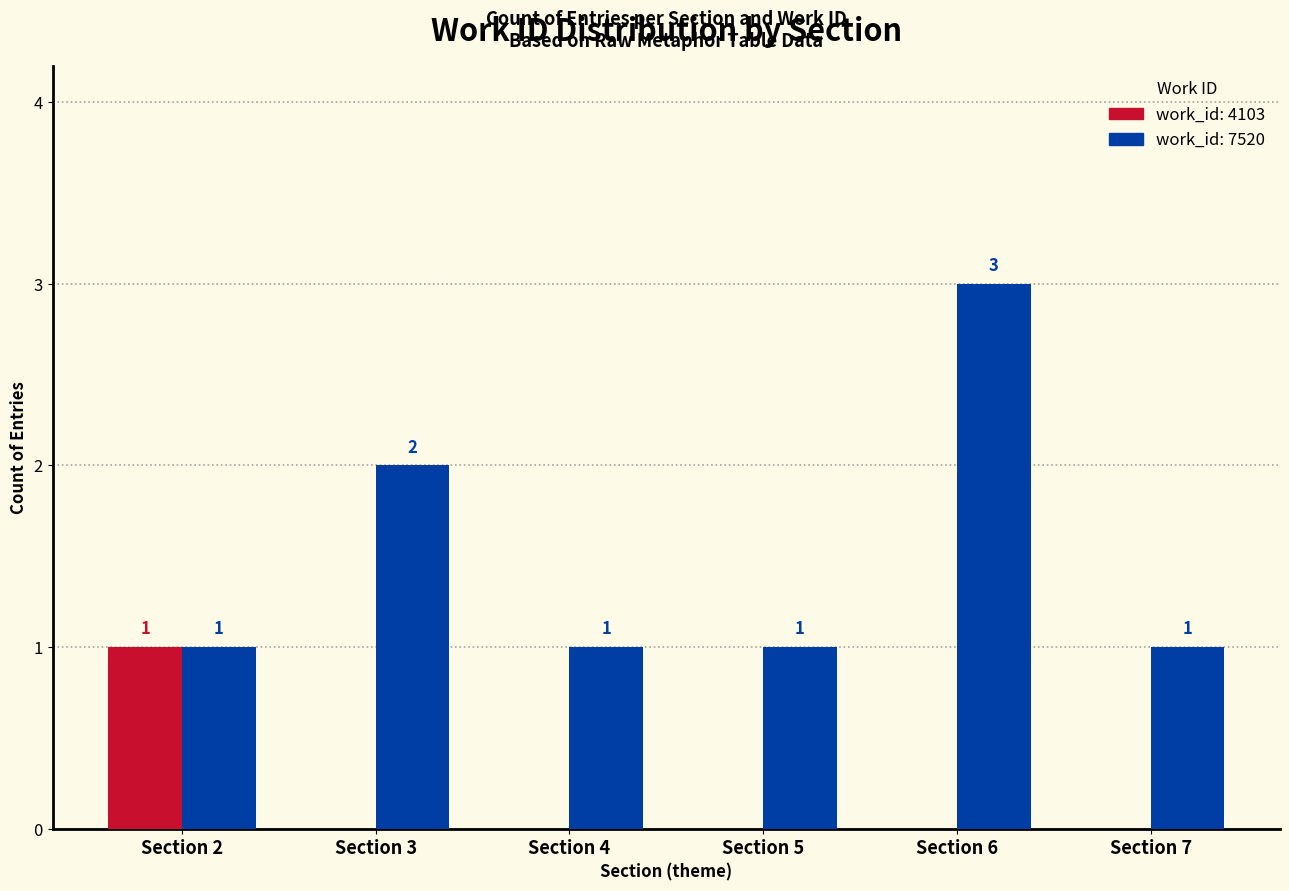

What is the maximum value shown in the chart?

3